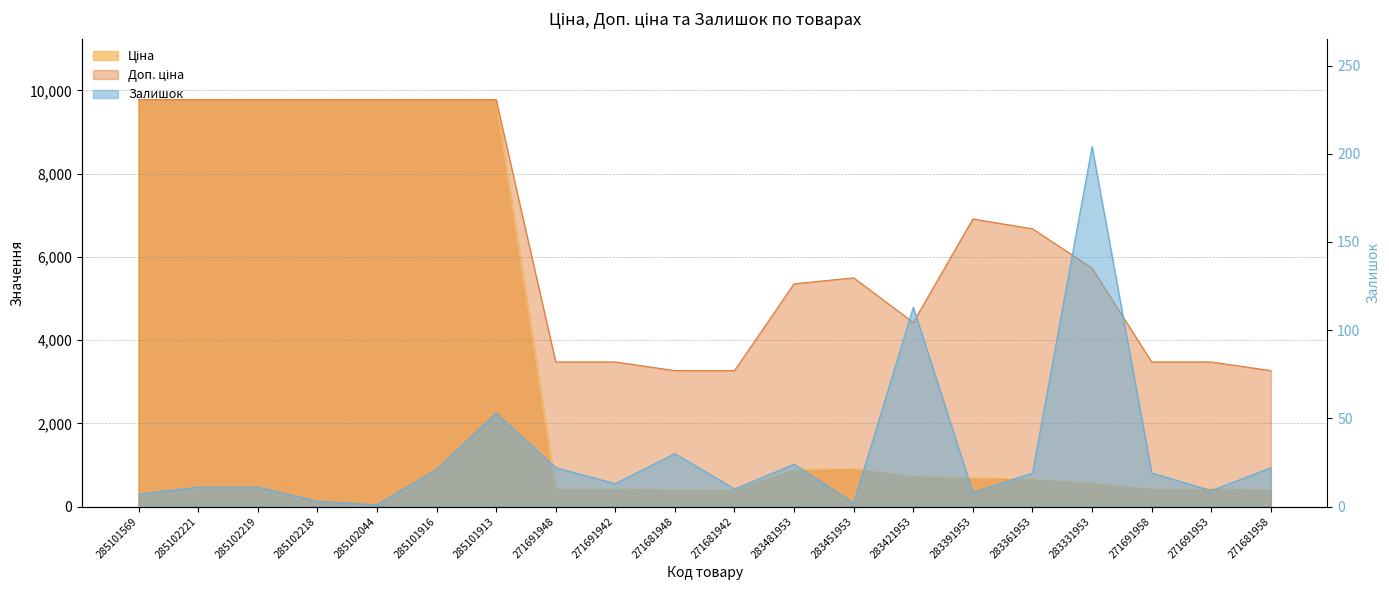

What is the label of the 13th point from the right?

271691948